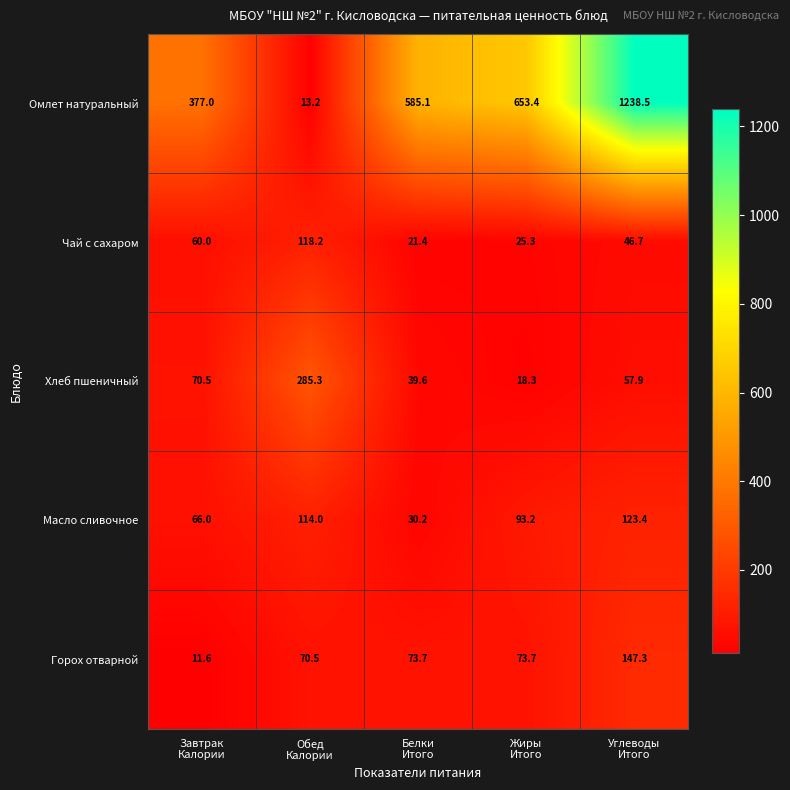

Reading right to left, list all the values displayed in this chart.

Омлет натуральный: 1238.5	653.4	585.1	13.2	377.0
Чай с сахаром: 46.7	25.3	21.4	118.2	60.0
Хлеб пшеничный: 57.9	18.3	39.6	285.3	70.5
Масло сливочное: 123.4	93.2	30.2	114.0	66.0
Горох отварной: 147.3	73.7	73.7	70.5	11.6